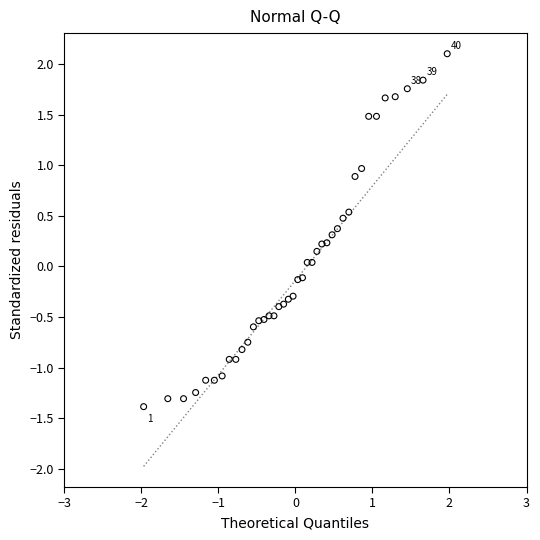

What is the range of Y values (max minus min)?

3.5